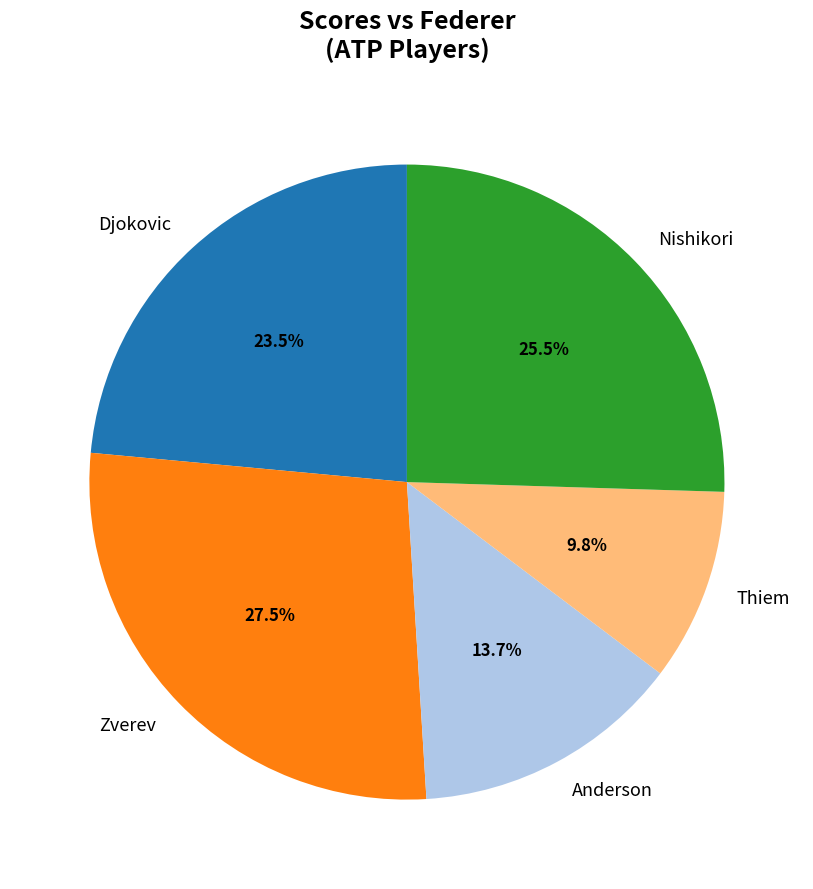

How many slices are in this pie chart?

5